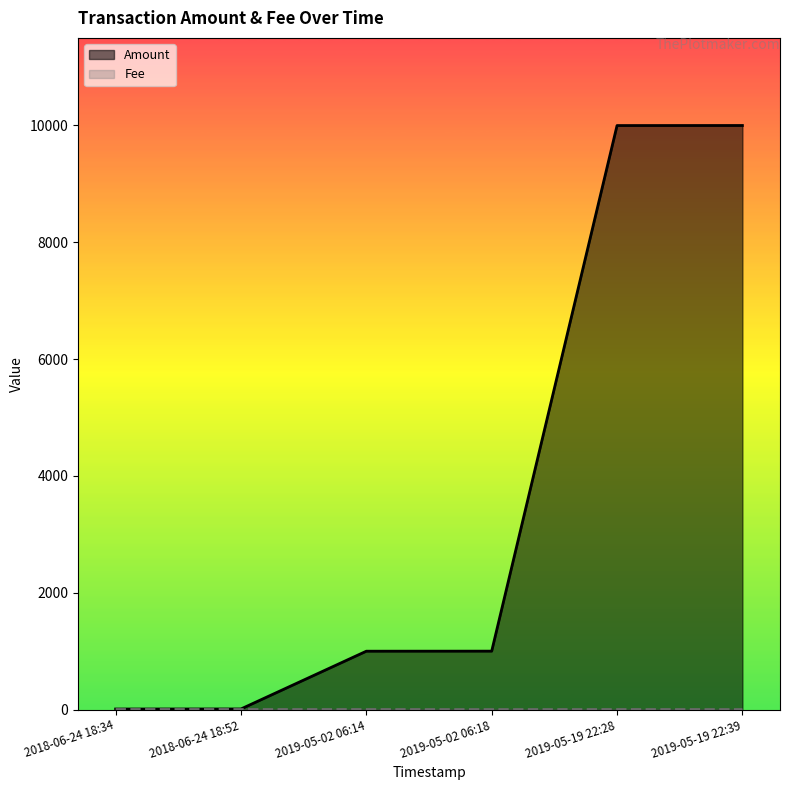

True or false: Fee has more than 0 points higher than both neighbors.

True